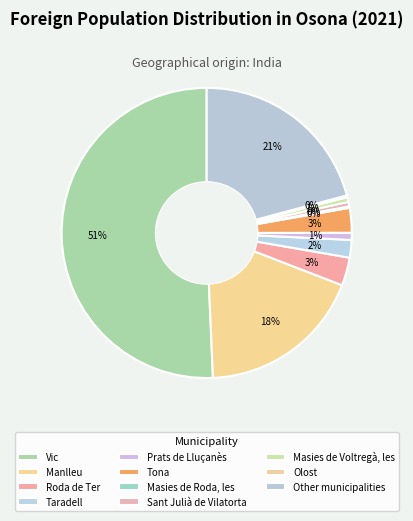

Is there any slice that represents more than half of the pie?

Yes